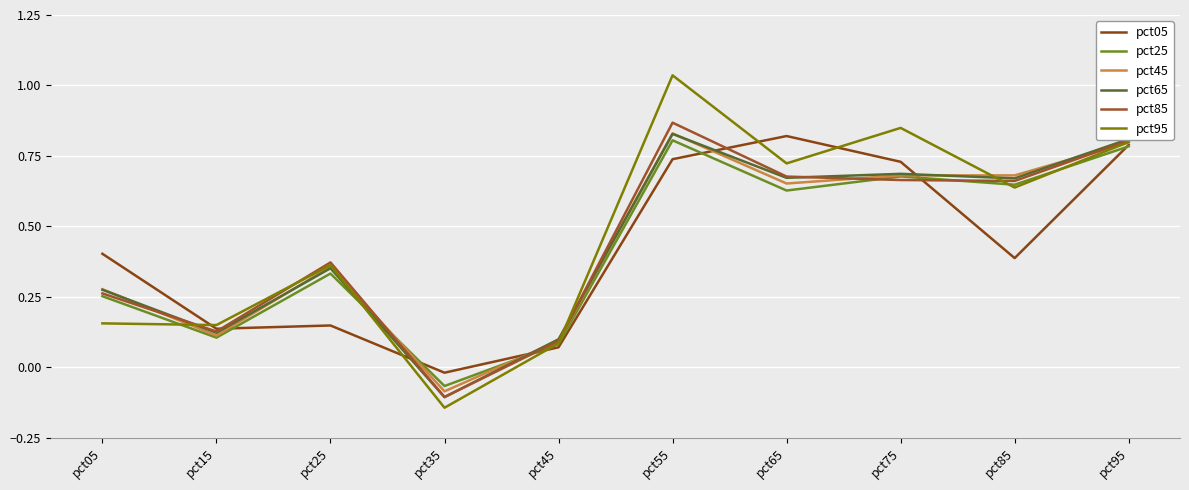

How many lines are shown in the chart?

6